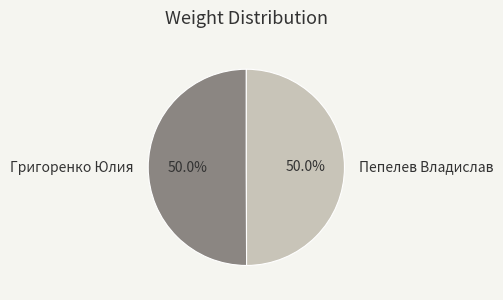

What is the total percentage of Григоренко Юлия and Пепелев Владислав?

100.0%